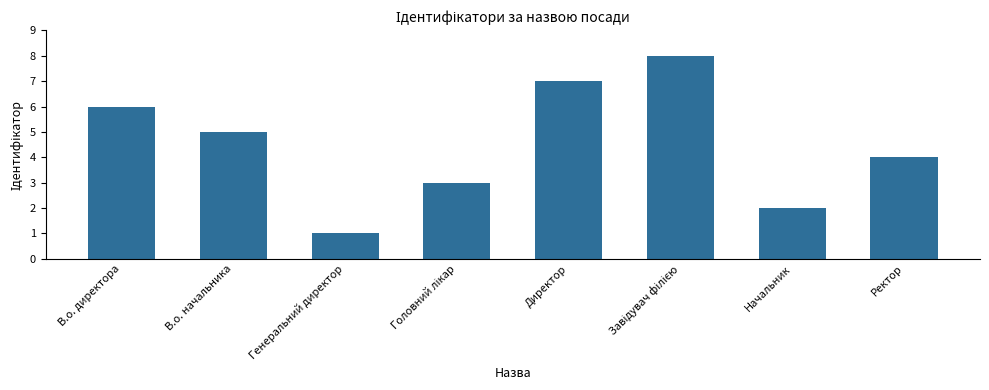

Where does the data first go above 5?

В.о. директора